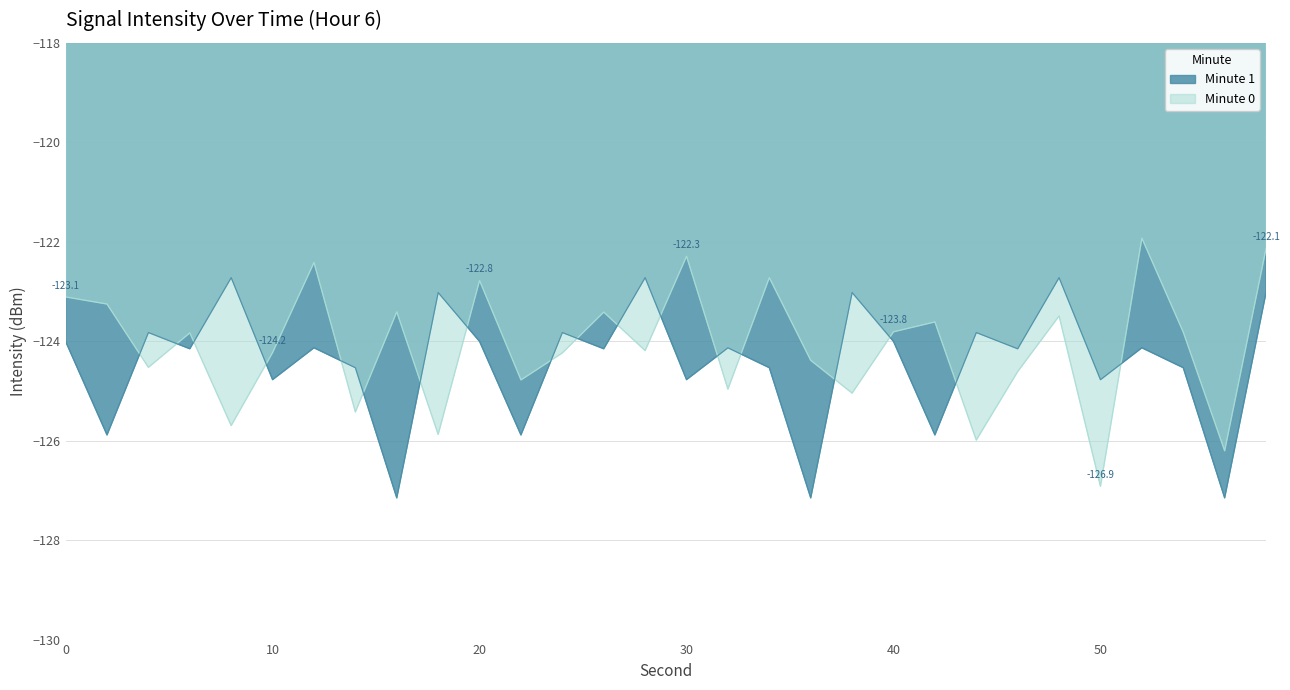

The value of Minute 1 at 22 is -171.8. True or false?

False